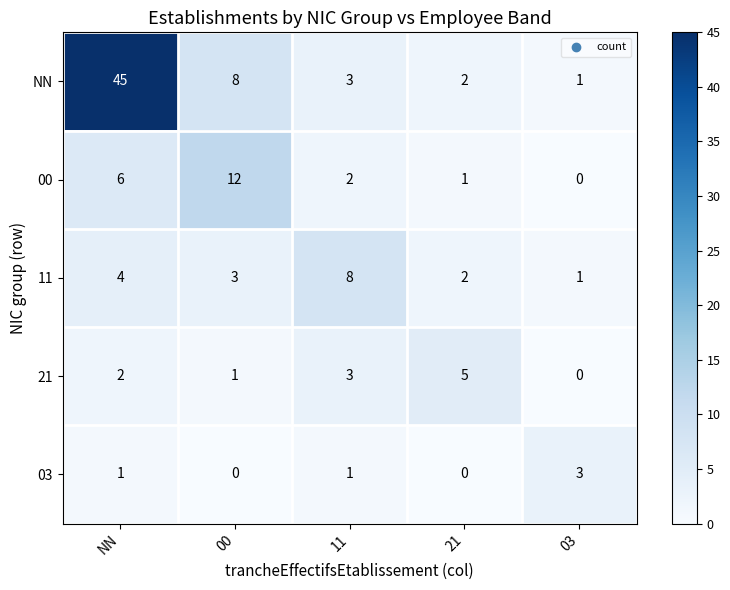

Reading right to left, list all the values displayed in this chart.

NN: 03=1	21=2	11=3	00=8	NN=45
00: 03=0	21=1	11=2	00=12	NN=6
11: 03=1	21=2	11=8	00=3	NN=4
21: 03=0	21=5	11=3	00=1	NN=2
03: 03=3	21=0	11=1	00=0	NN=1